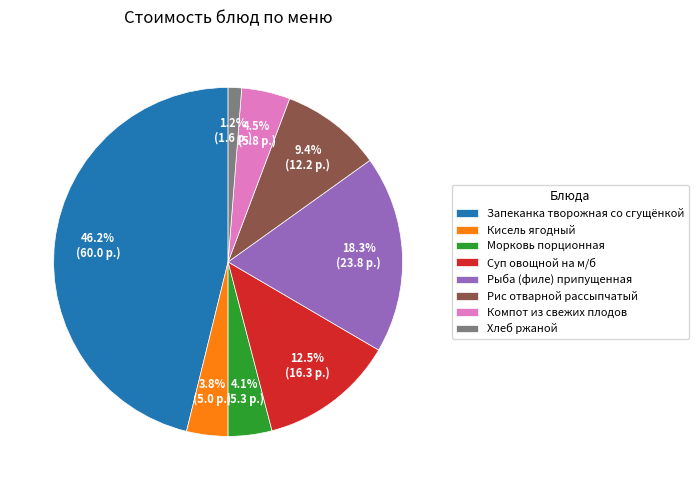

Which category has the smallest portion of the pie?

Хлеб ржаной